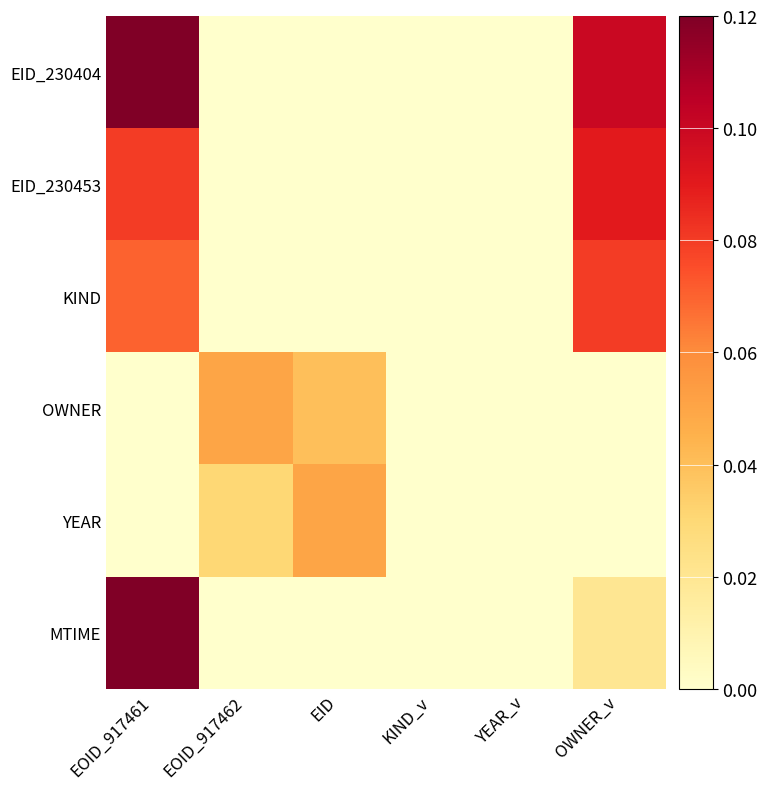

Count the number of categories in the chart.

6